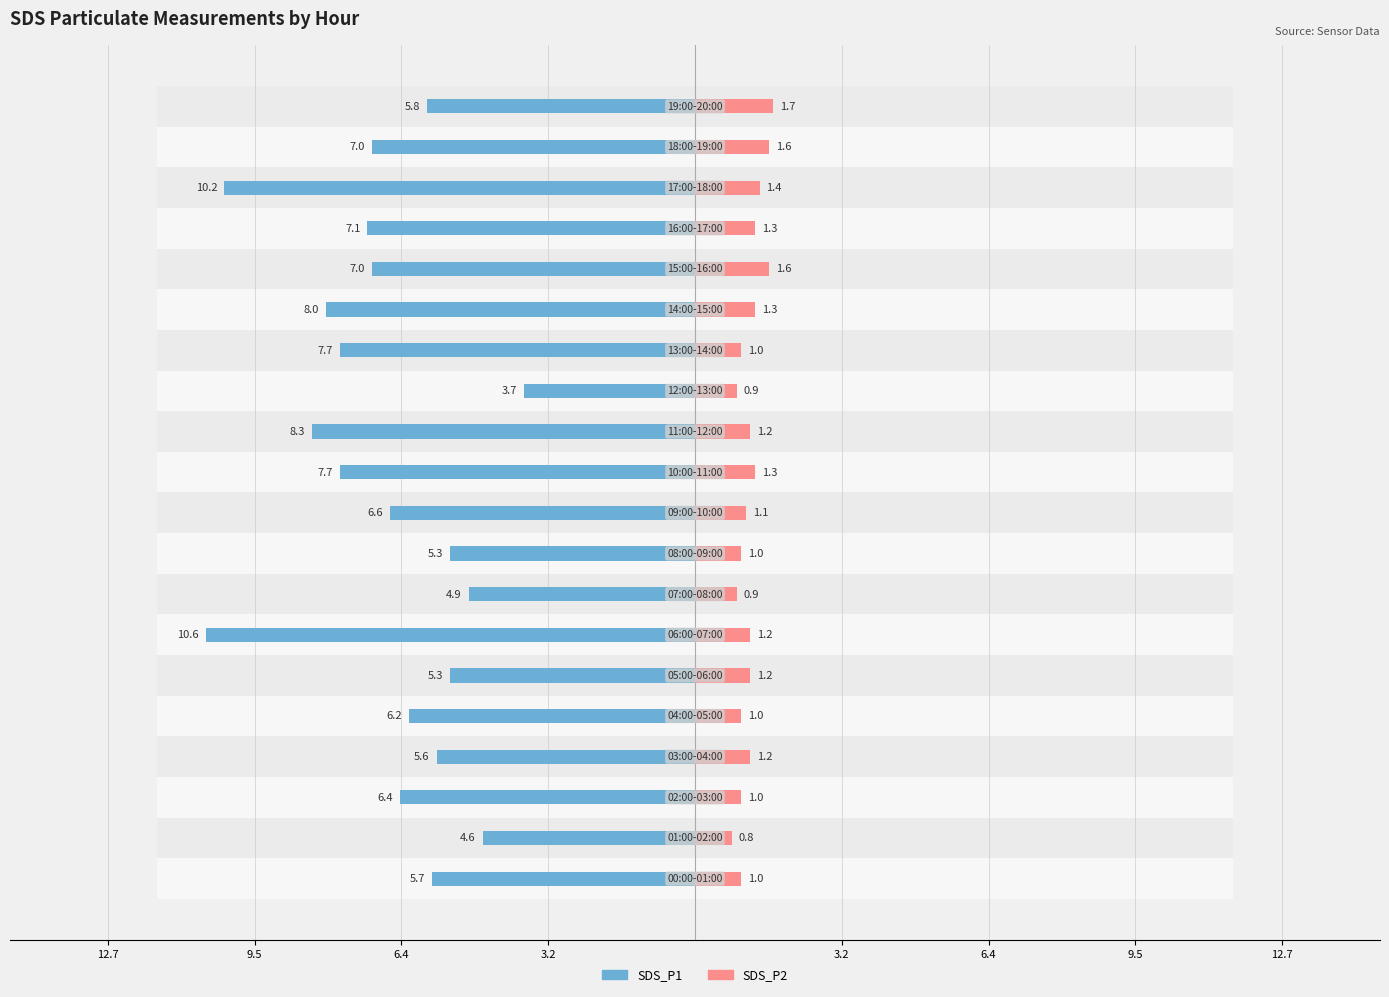

Between 12.7 and 3.2, which is larger?

12.7